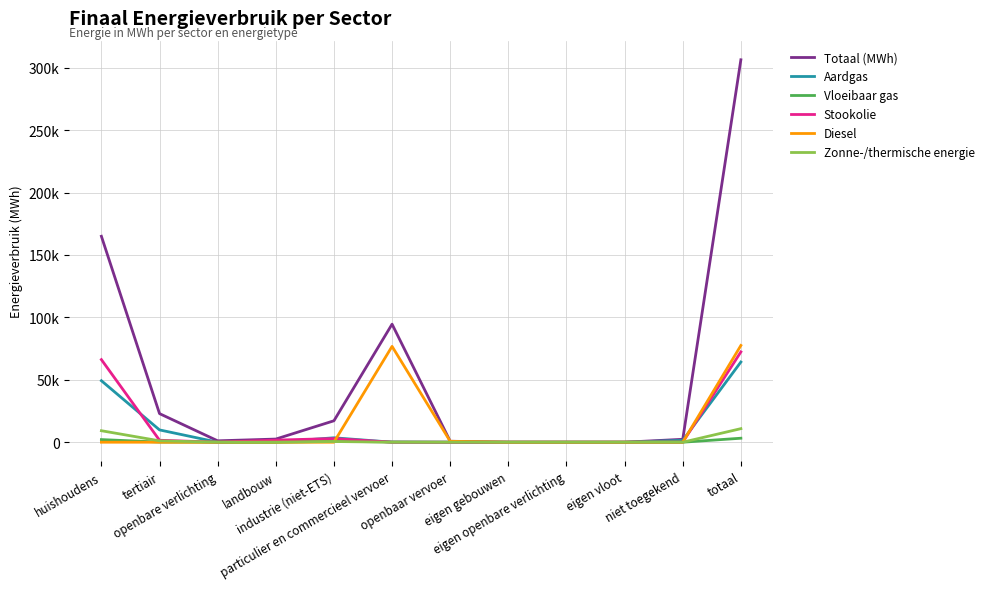

Between eigen vloot and niet toegekend, which series saw the biggest shift?

Totaal (MWh)